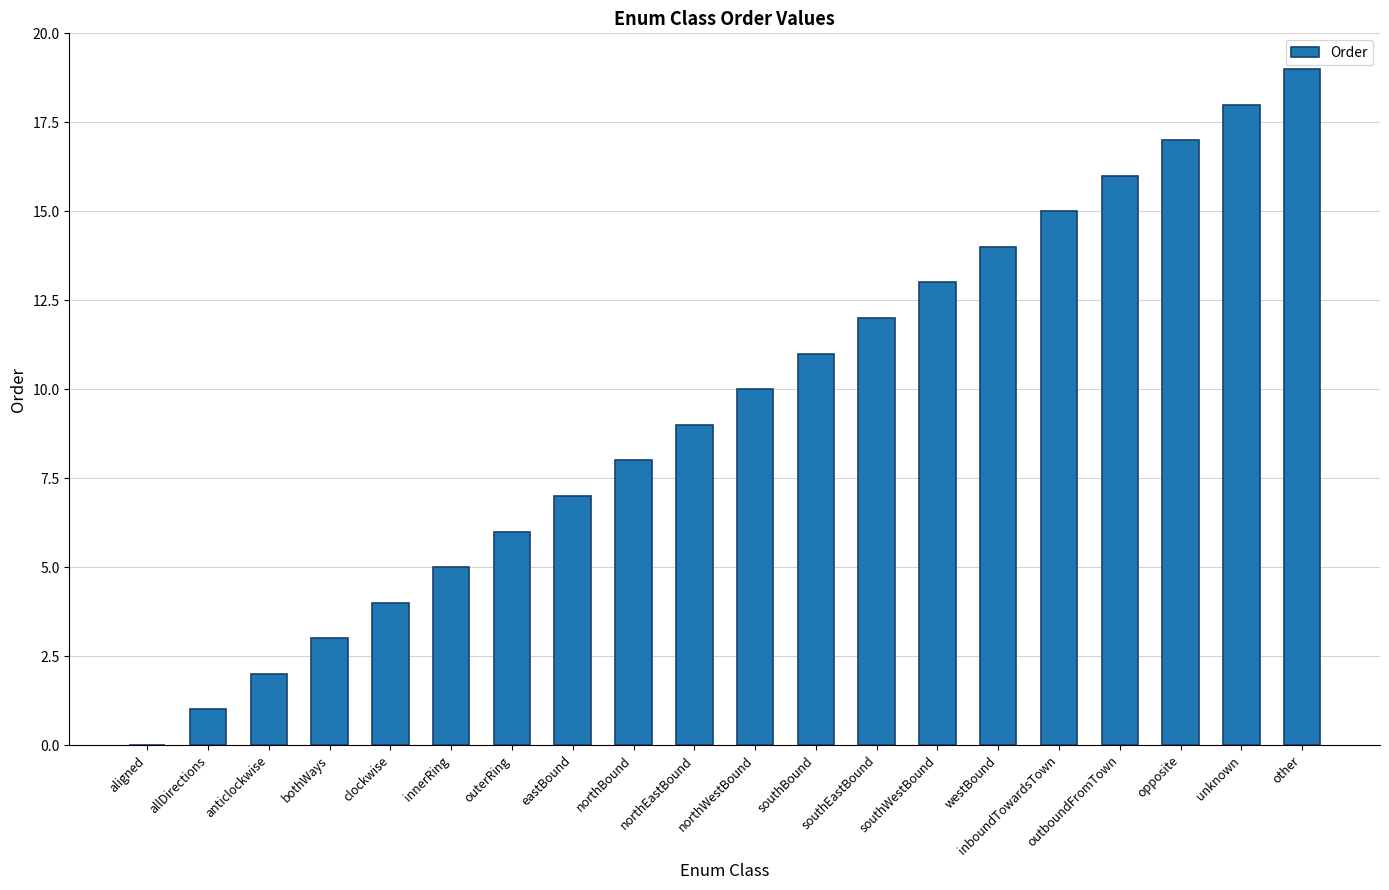

Is it true that the value at southWestBound is 13?

True